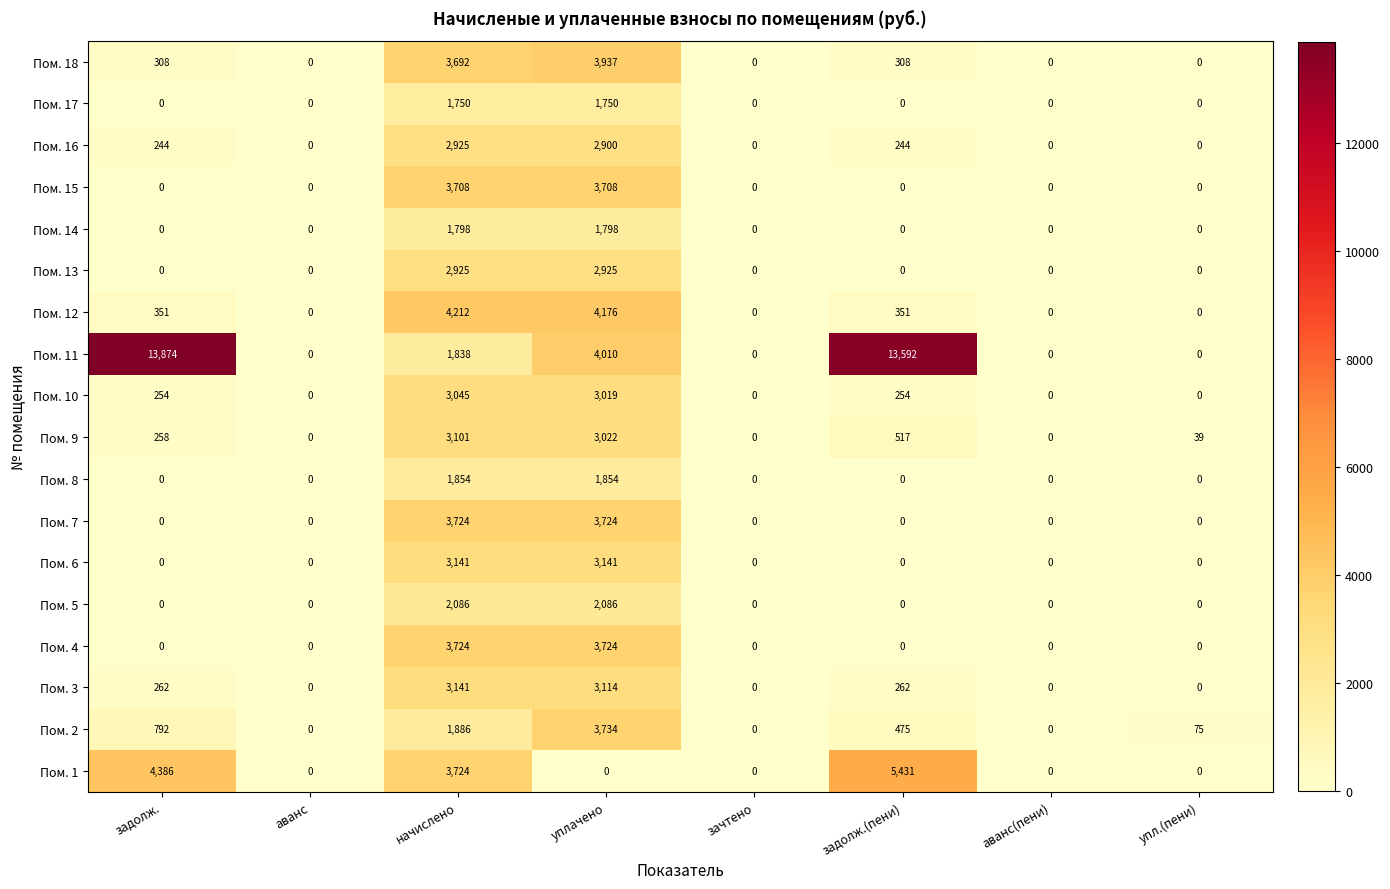

How many distinct data groups are displayed?

18